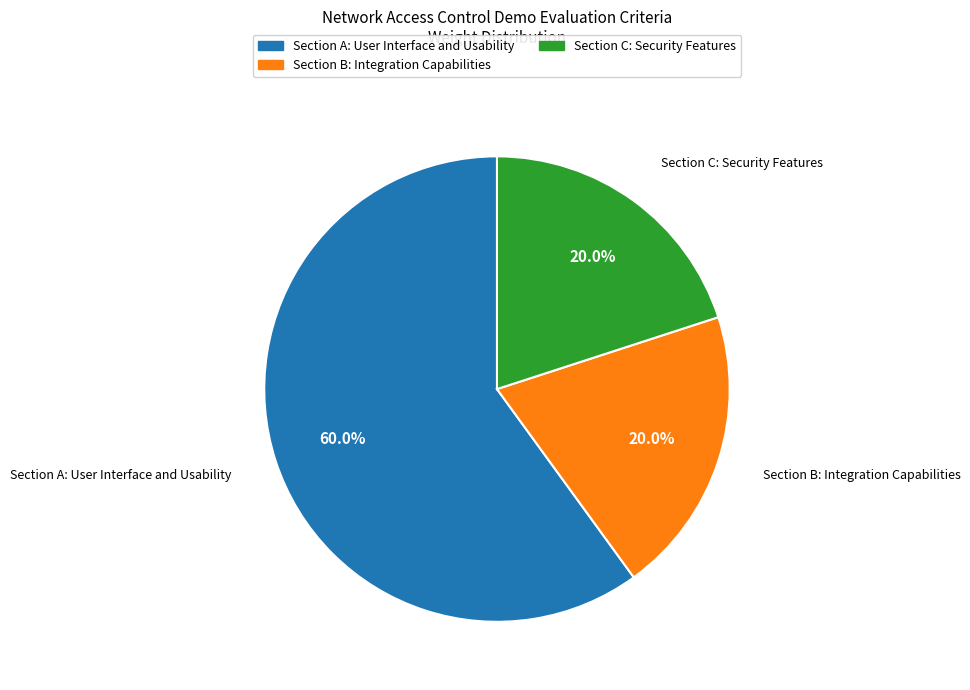

Which category has the biggest portion of the pie?

Section A: User Interface and Usability